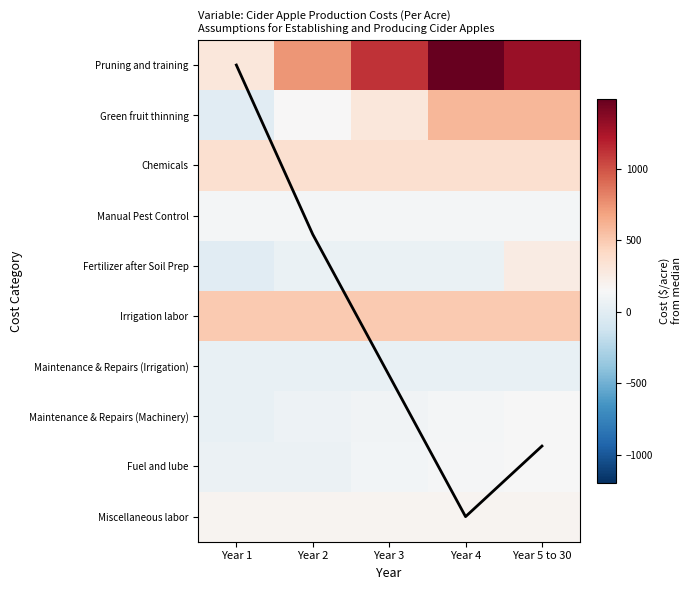

What is the total value across all series at Year 5 to 30?

3675.0